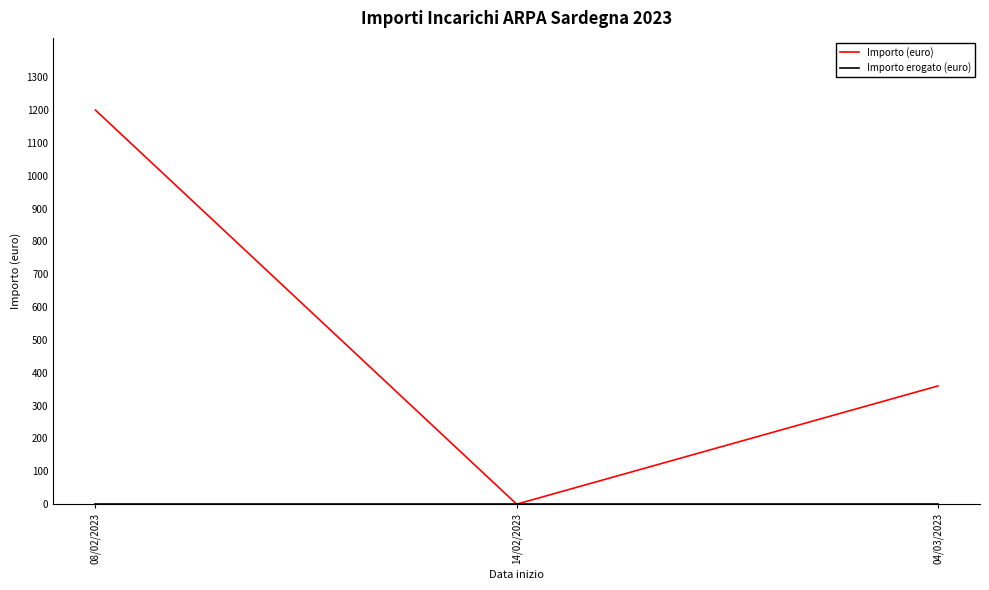

How many Importo (euro) values are between 0 and 1200?

3